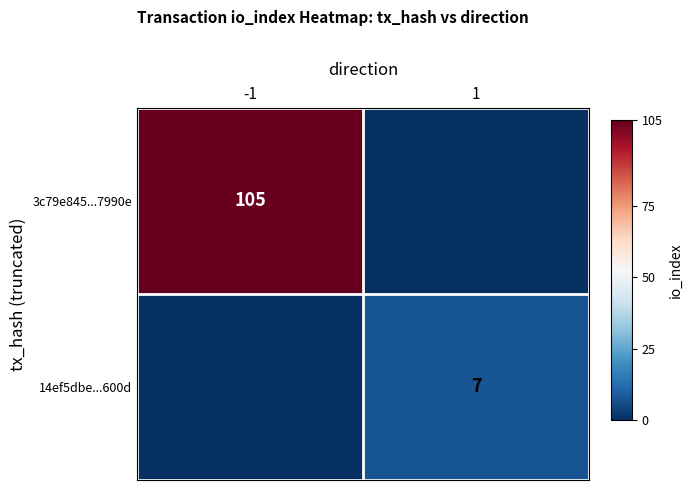

Is it true that 14ef5dbe...600d equals 7 at 1?

True